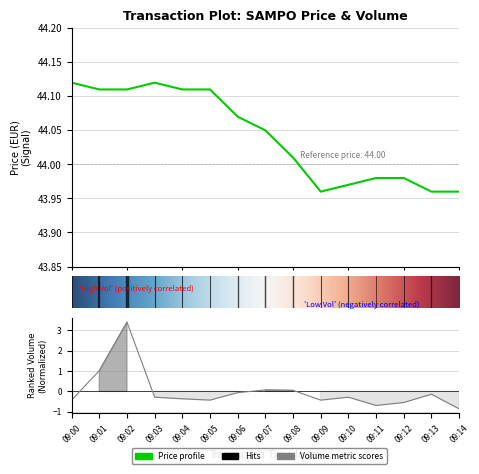

At which label is Price closest to 44?

09:08